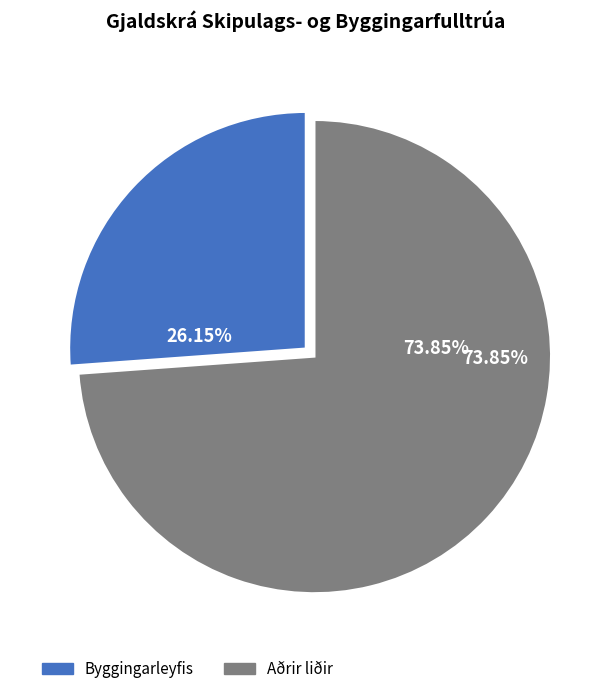

Does any single category account for the majority?

Yes